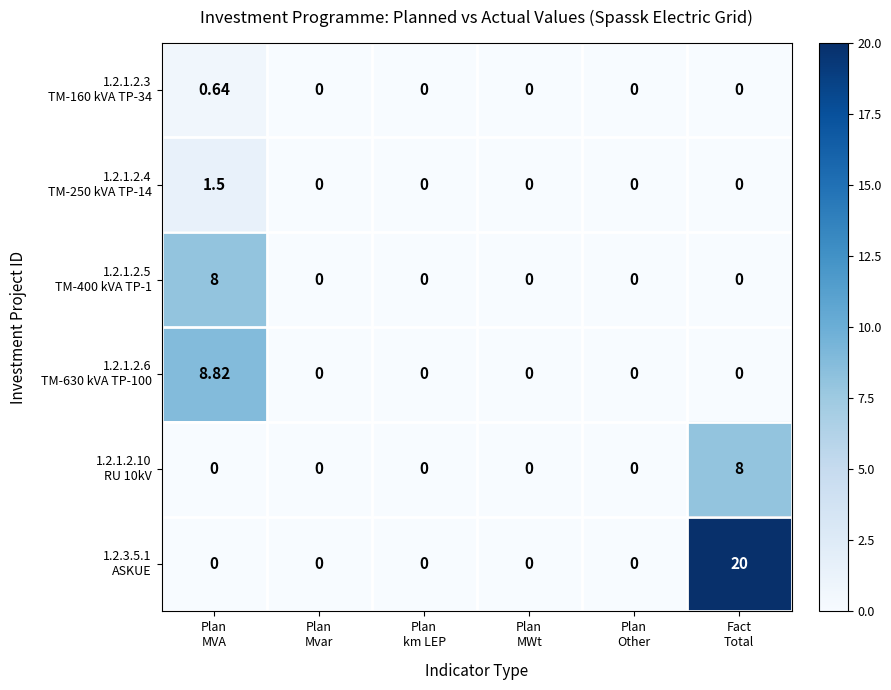

How many distinct data groups are displayed?

6